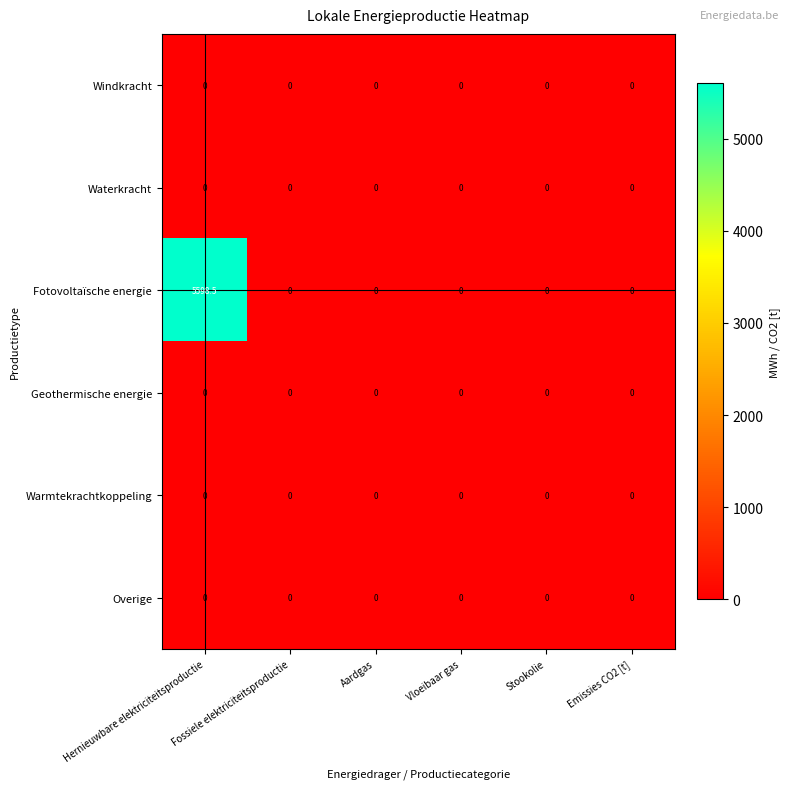

At how many categories does at least one series exceed 4309?

1